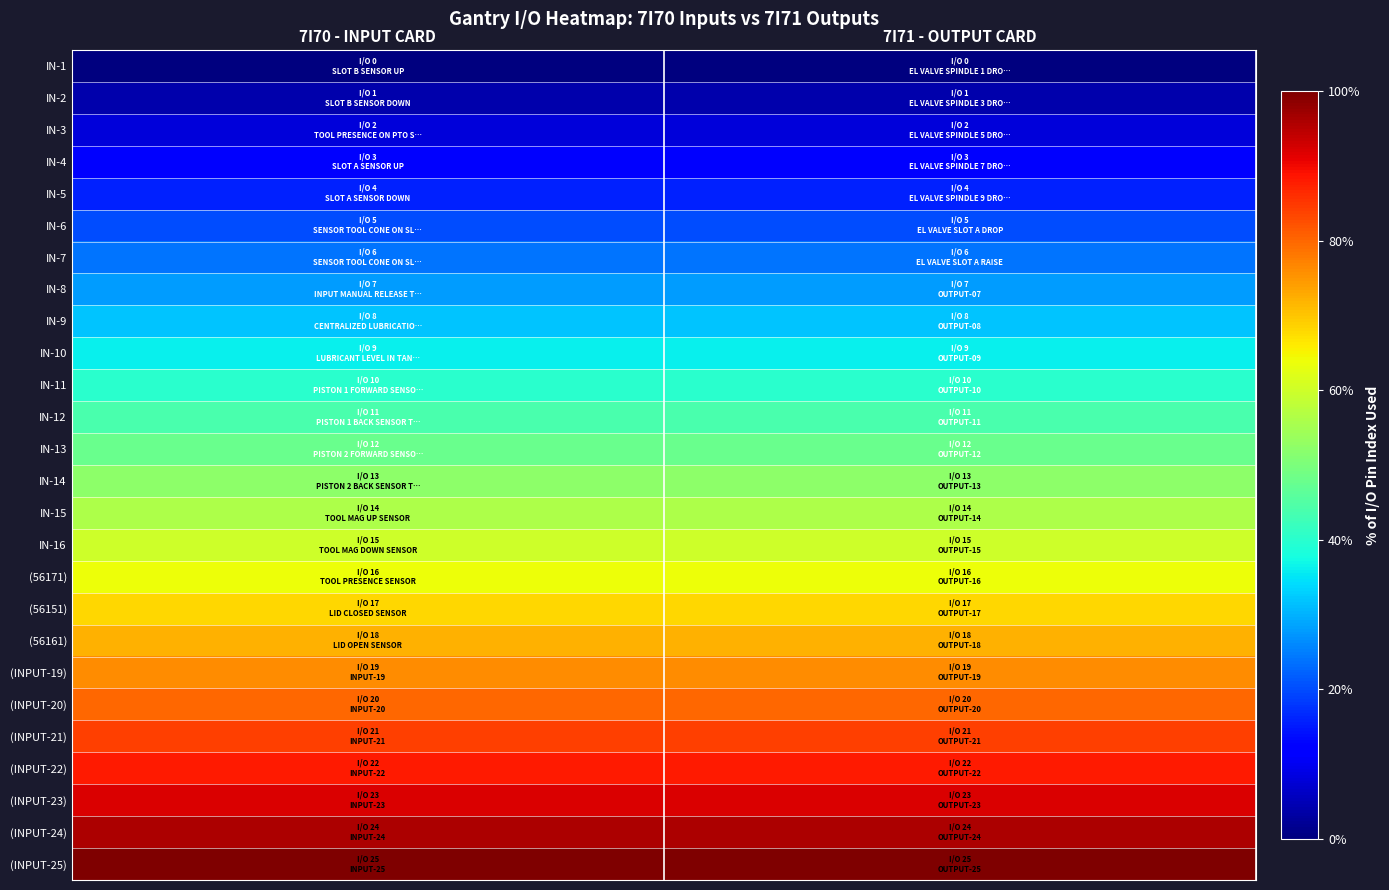

Which has a higher value, 7I71 - OUTPUT CARD or 7I70 - INPUT CARD?

7I71 - OUTPUT CARD